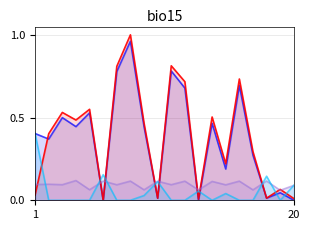

Does the chart have visible grid lines?

Yes